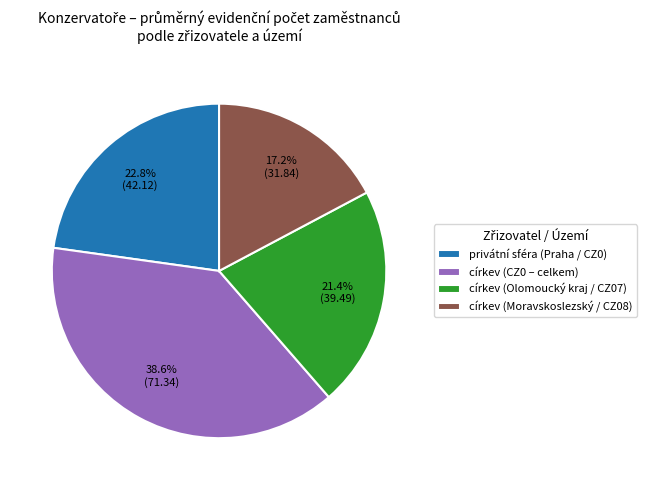

Rank the categories by value from lowest to highest.

církev (Moravskoslezský / CZ08), církev (Olomoucký kraj / CZ07), privátní sféra (Praha / CZ0), církev (CZ0 – celkem)